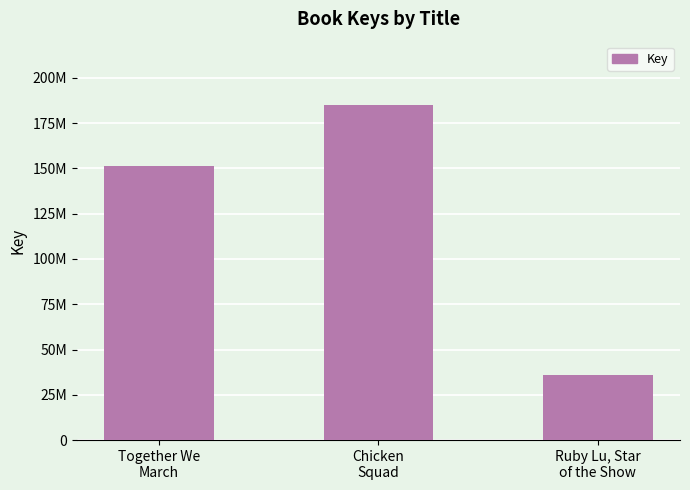

Reading left to right, extract all data points from this chart.

151499770	185265227	36103072